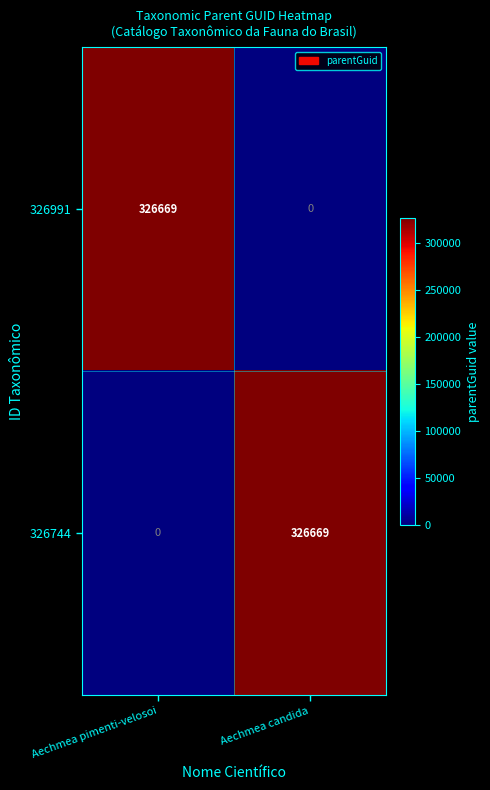

Read the 326991 value at Aechmea pimenti-velosoi.

326669